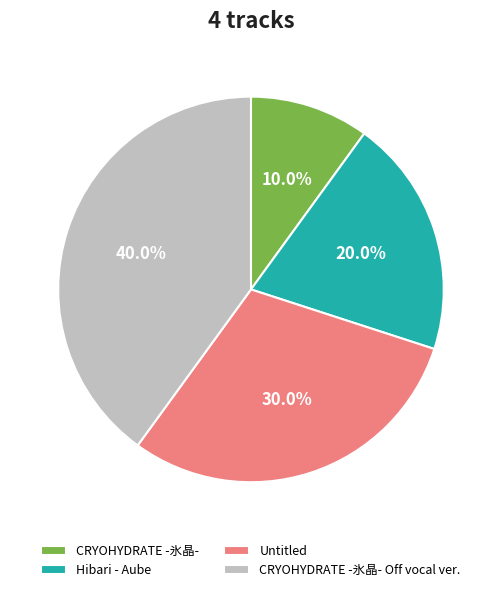

To the nearest percent, what percentage of the pie is Untitled?

30%